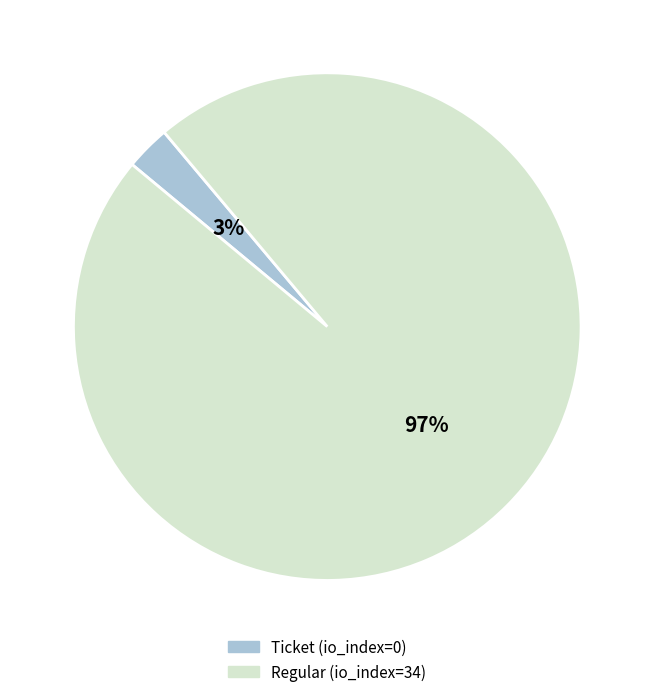

Is there a majority slice in this chart?

Yes